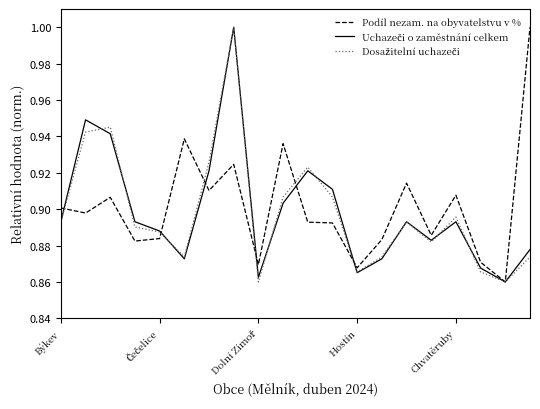

How many Podíl nezam. na obyvatelstvu v % values are between 0 and 1?

20